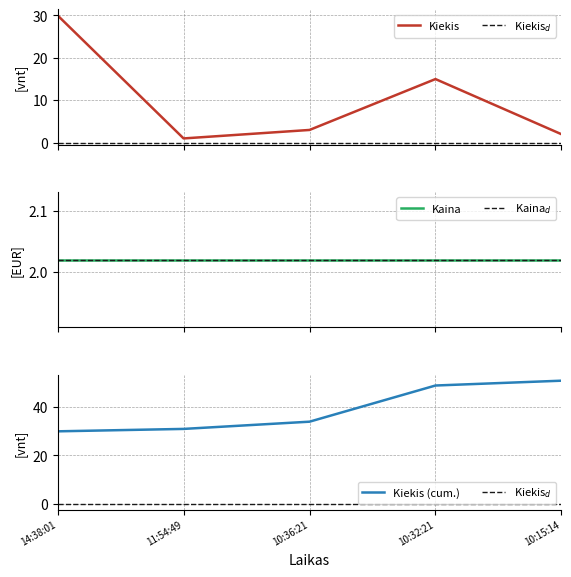

What is the maximum value for Kiekis?

30